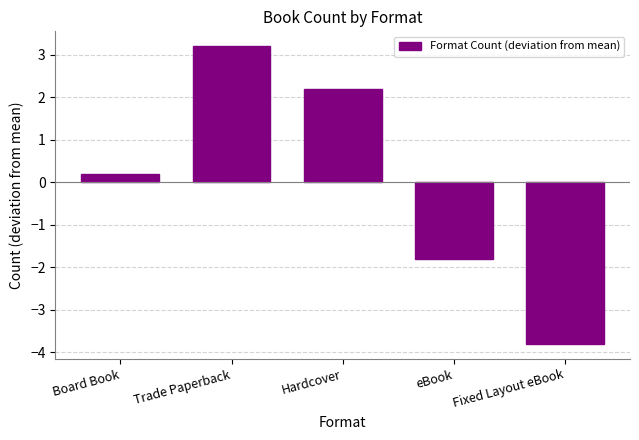

Reading right to left, extract all data points from this chart.

-3.8	-1.8	2.2	3.2	0.2